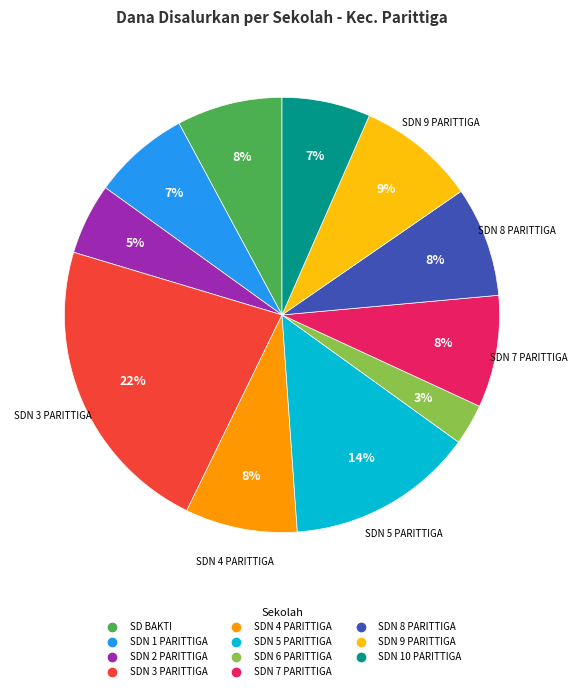

Does any single category account for the majority?

No